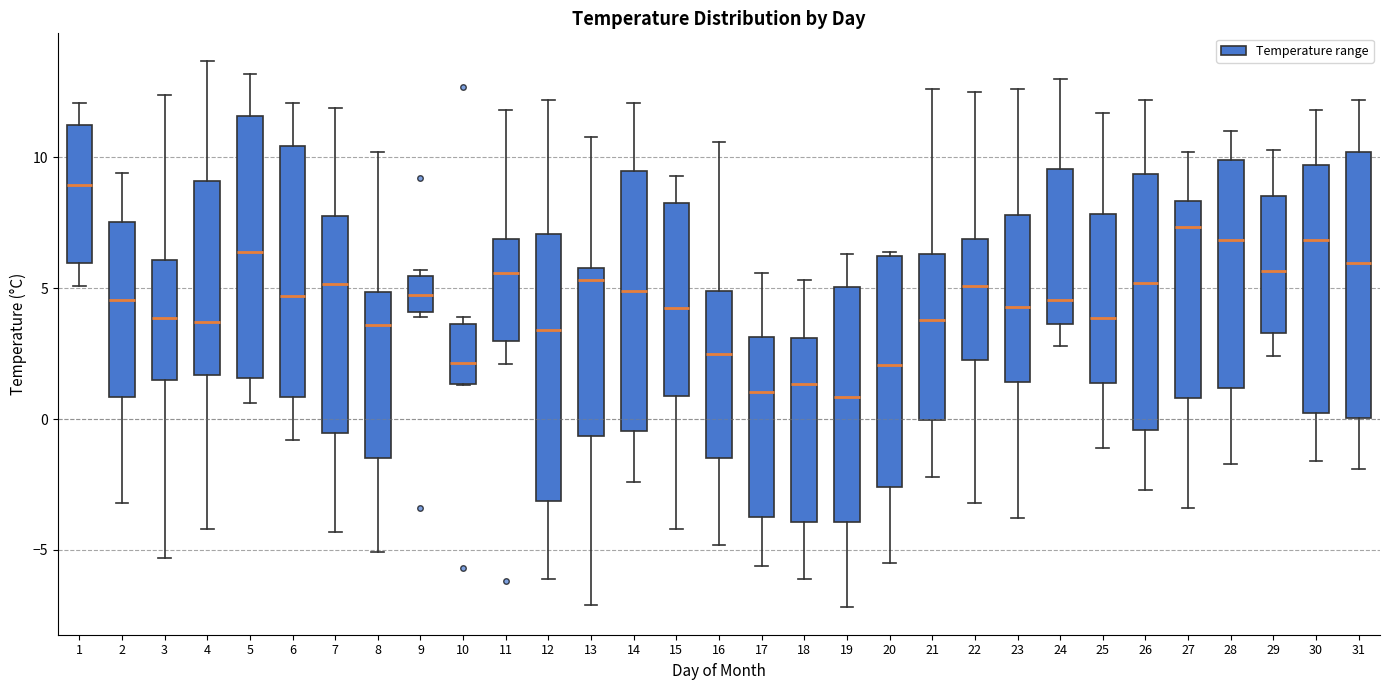

Reading left to right, read every box against the y-axis: the position of its median line, the range the box covers, and the ends of its whiskers. The values are not printed on the chart, so give them approximately, as read against the axis.

1: median 9.0, box 6.0 to 11.5, whiskers 5.0 to 12.0
2: median 4.5, box 1.0 to 7.5, whiskers -3.0 to 9.5
3: median 4.0, box 1.5 to 6.0, whiskers -5.5 to 12.5
4: median 3.5, box 1.5 to 9.0, whiskers -4.0 to 13.5
5: median 6.5, box 1.5 to 11.5, whiskers 0.5 to 13.0
6: median 4.5, box 1.0 to 10.5, whiskers -1.0 to 12.0
7: median 5.0, box -0.5 to 8.0, whiskers -4.5 to 12.0
8: median 3.5, box -1.5 to 5.0, whiskers -5.0 to 10.0
9: median 5.0, box 4.0 to 5.5, whiskers 4.0 (just below the box's lower edge) to 5.5 (just above the box's upper edge)
10: median 2.0, box 1.5 to 3.5, whiskers 1.5 to 4.0
11: median 5.5, box 3.0 to 7.0, whiskers 2.0 to 12.0
12: median 3.5, box -3.0 to 7.0, whiskers -6.0 to 12.0
13: median 5.5, box -0.5 to 6.0, whiskers -7.0 to 11.0
14: median 5.0, box -0.5 to 9.5, whiskers -2.5 to 12.0
15: median 4.5, box 1.0 to 8.5, whiskers -4.0 to 9.5
16: median 2.5, box -1.5 to 5.0, whiskers -5.0 to 10.5
17: median 1.0, box -3.5 to 3.0, whiskers -5.5 to 5.5
18: median 1.5, box -4.0 to 3.0, whiskers -6.0 to 5.5
19: median 1.0, box -4.0 to 5.0, whiskers -7.0 to 6.5
20: median 2.0, box -2.5 to 6.5, whiskers -5.5 to 6.5 (just above the box's upper edge)
21: median 4.0, box 0.0 to 6.5, whiskers -2.0 to 12.5
22: median 5.0, box 2.5 to 7.0, whiskers -3.0 to 12.5
23: median 4.5, box 1.5 to 8.0, whiskers -4.0 to 12.5
24: median 4.5, box 3.5 to 9.5, whiskers 3.0 to 13.0
25: median 4.0, box 1.5 to 8.0, whiskers -1.0 to 11.5
26: median 5.0, box -0.5 to 9.5, whiskers -2.5 to 12.0
27: median 7.5, box 1.0 to 8.5, whiskers -3.5 to 10.0
28: median 7.0, box 1.0 to 10.0, whiskers -1.5 to 11.0
29: median 5.5, box 3.5 to 8.5, whiskers 2.5 to 10.5
30: median 7.0, box 0.5 to 9.5, whiskers -1.5 to 12.0
31: median 6.0, box 0.0 to 10.0, whiskers -2.0 to 12.0